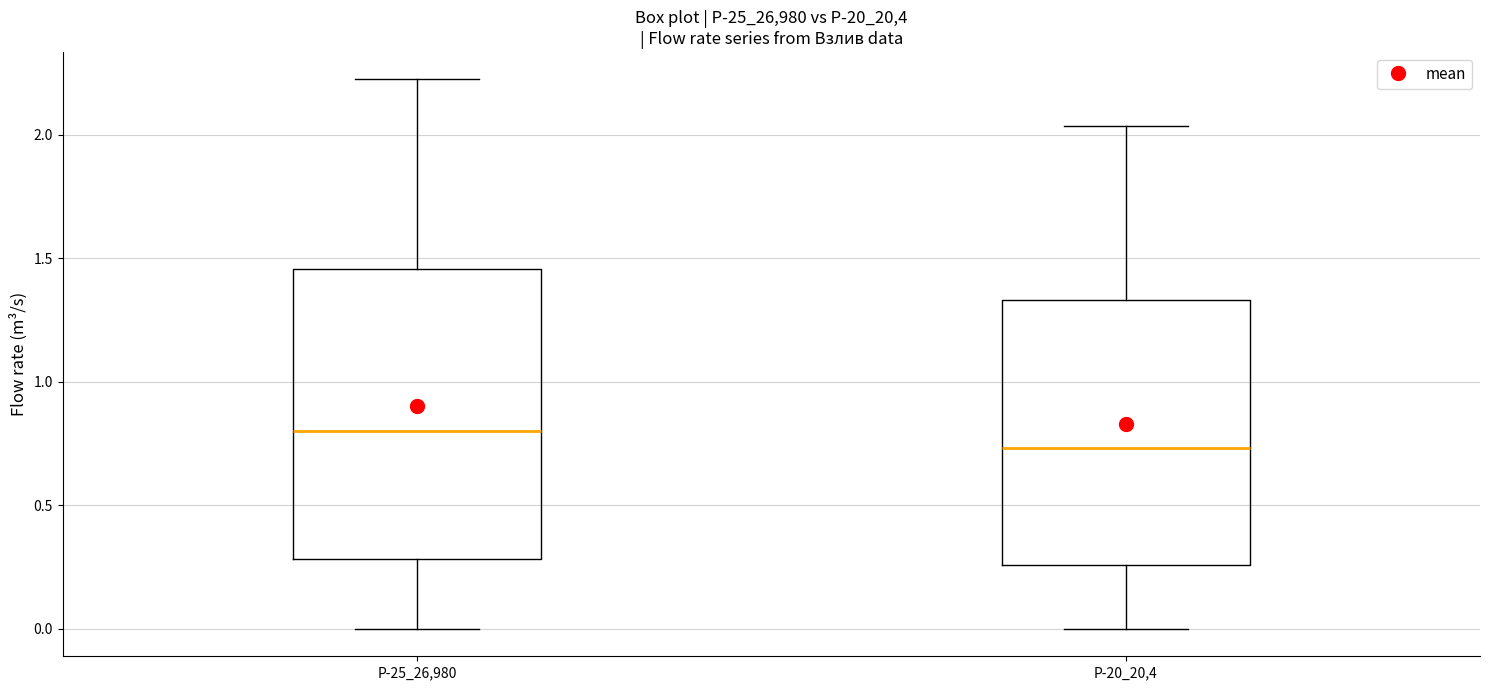

Which box is the tallest, from its lower edge to its upper edge?

Р-25_26,980